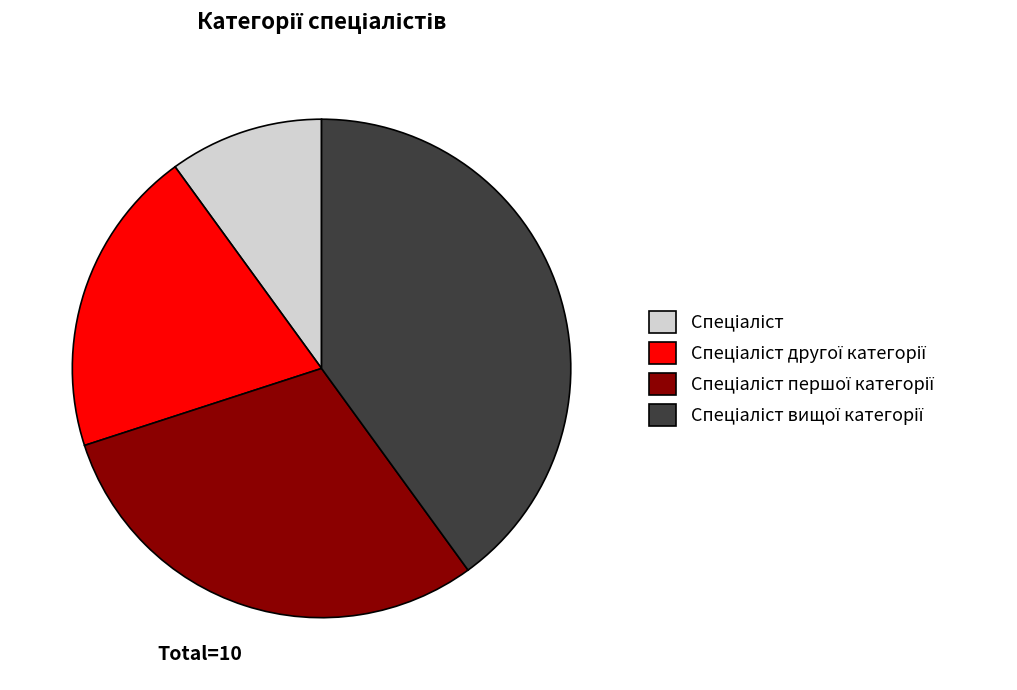

Does any single category account for the majority?

No